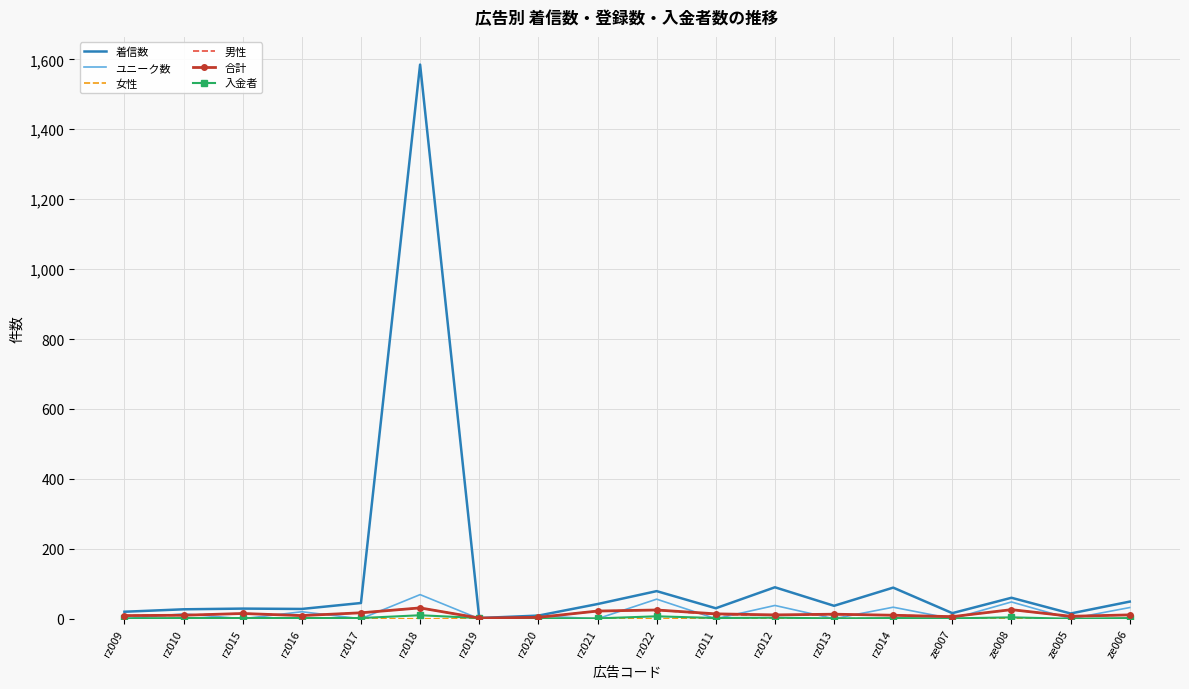

What position from the left is rz020?

8